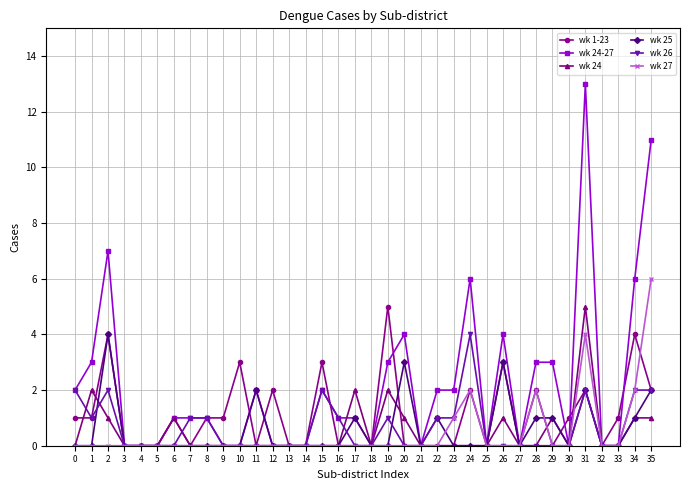

The wk 24 series shows 0 at 22. True or false?

True